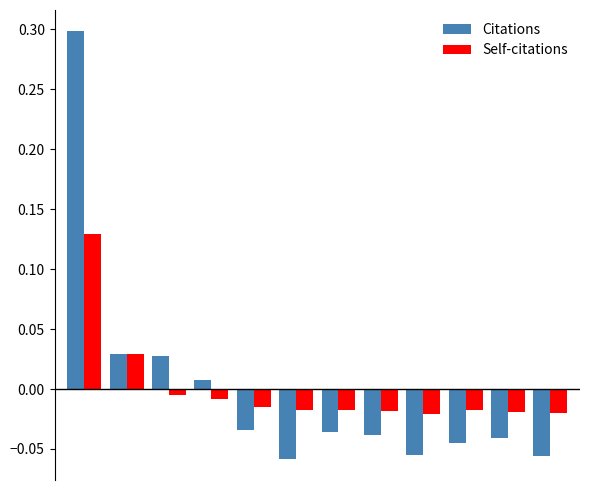

Count the number of data series in this chart.

2